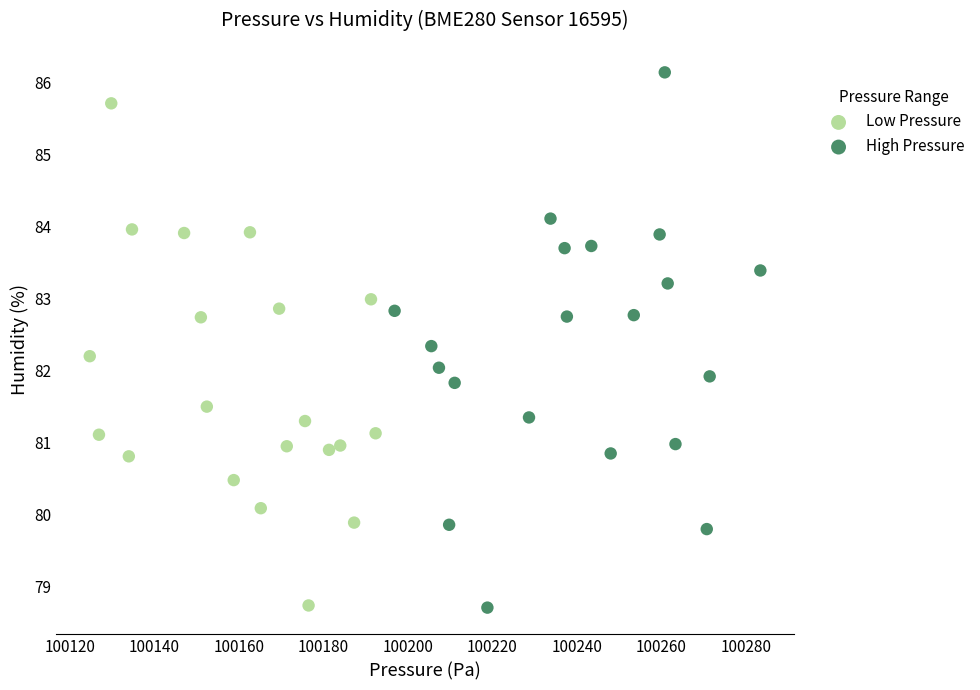

What are all the series names shown in the legend?

Low Pressure, High Pressure